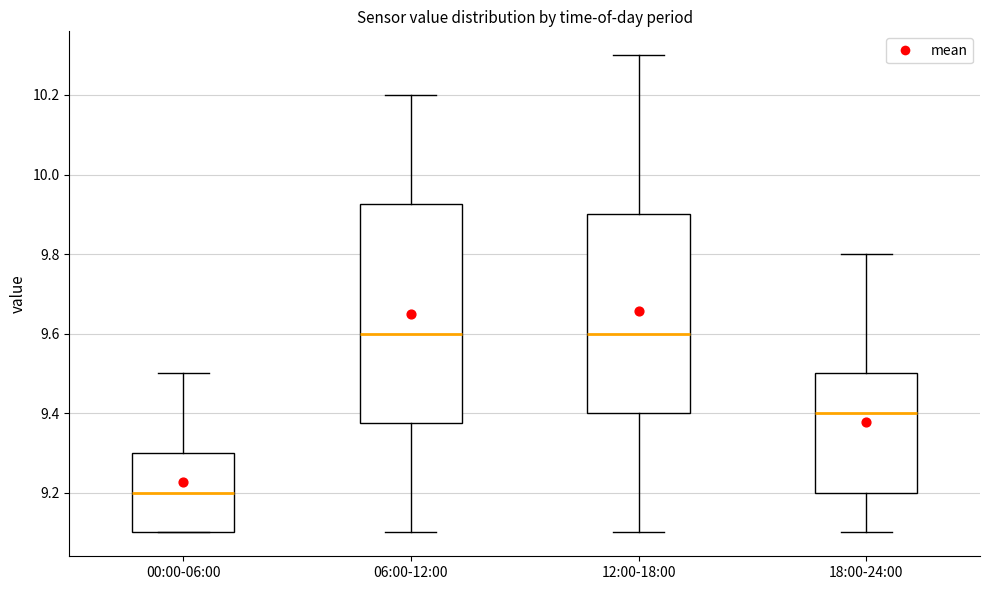

Comparing the boxes themselves (not the whiskers), which one is the tallest?

06:00-12:00